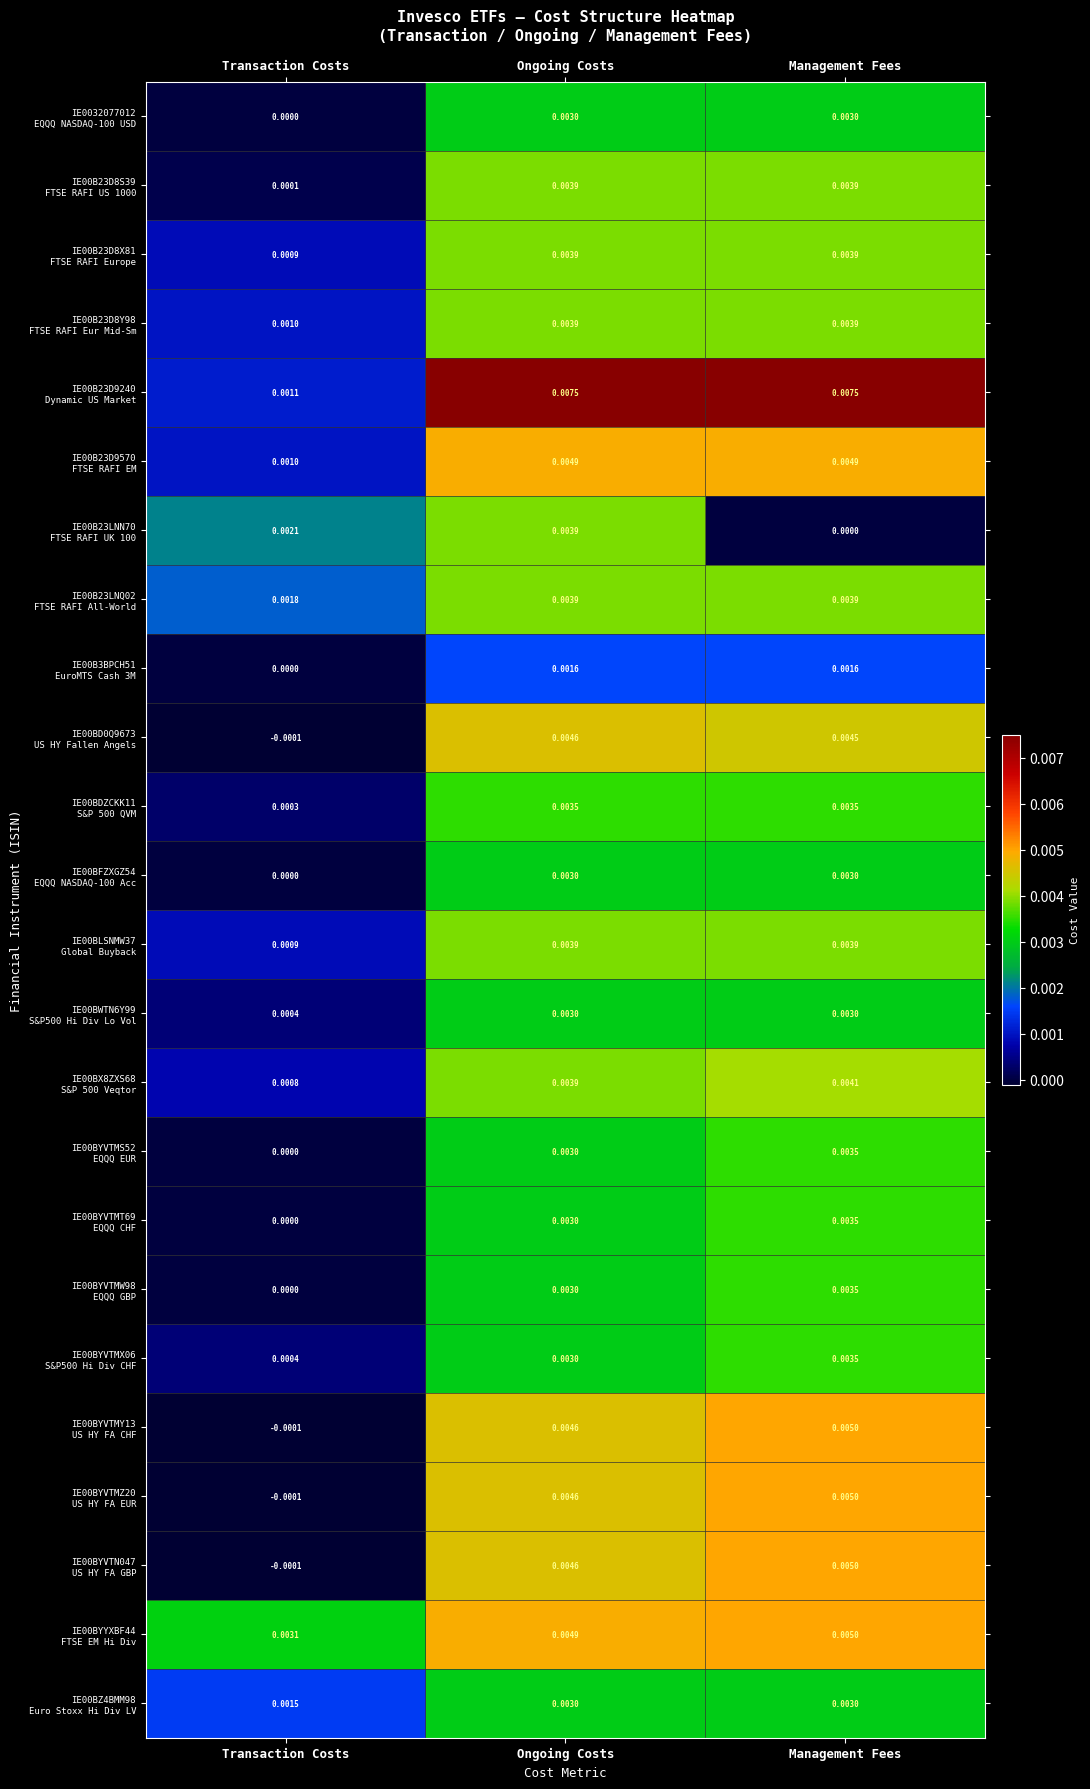

At which category is the sum across all series the highest?

Ongoing Costs